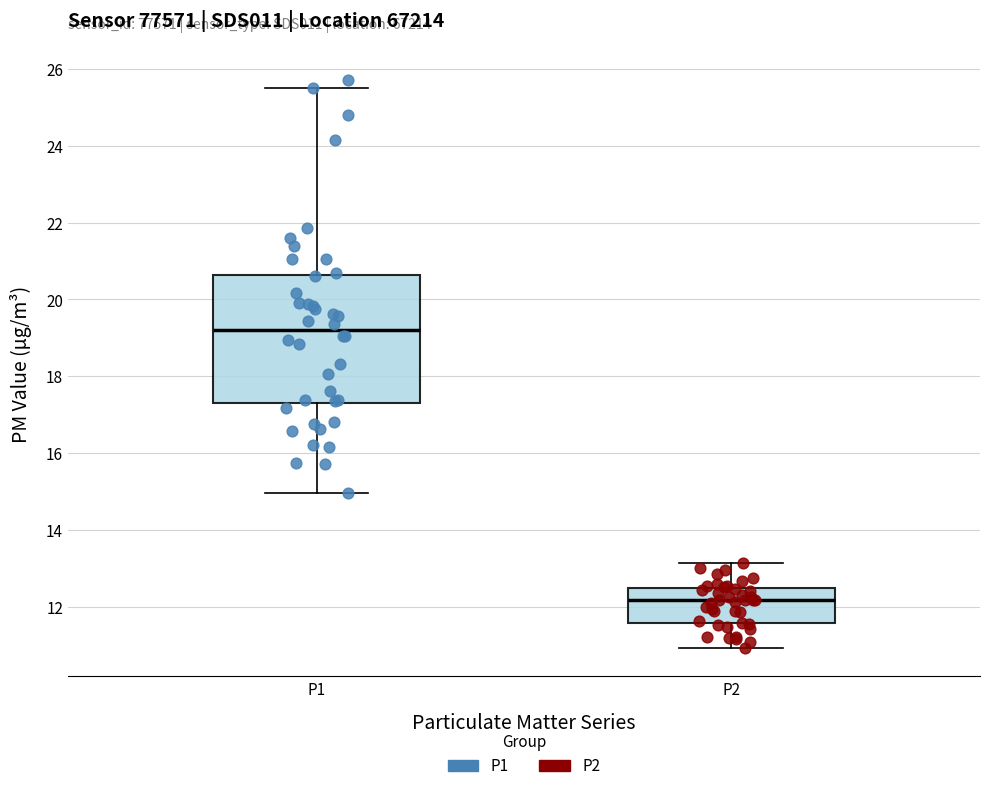

Which box is the tallest, from its lower edge to its upper edge?

P1